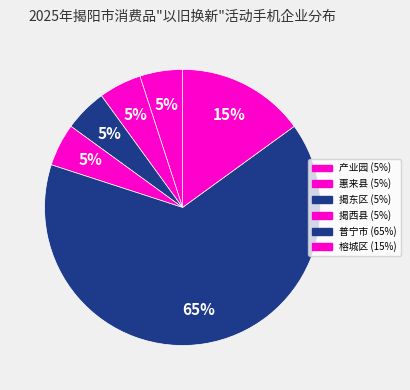

What is the ratio of the value at 揭东区 to the value at 榕城区?

0.3